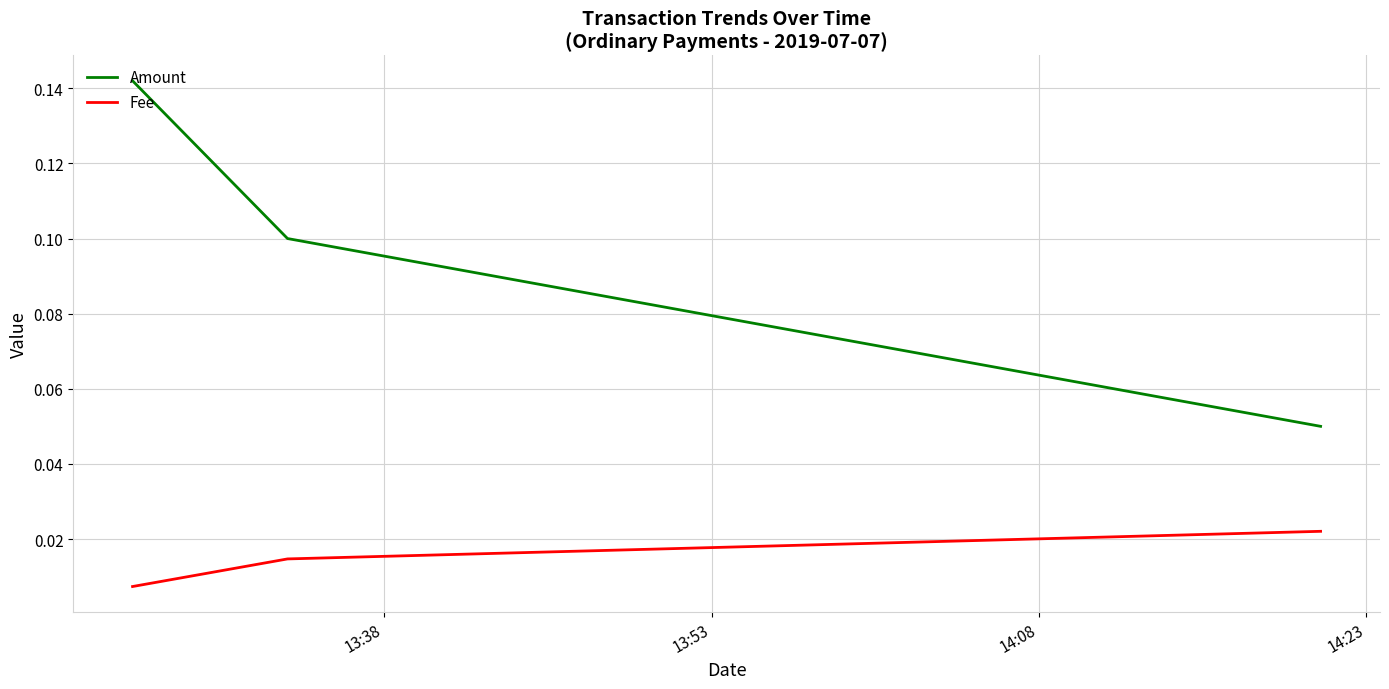

Which series has the largest range (max minus min)?

Amount